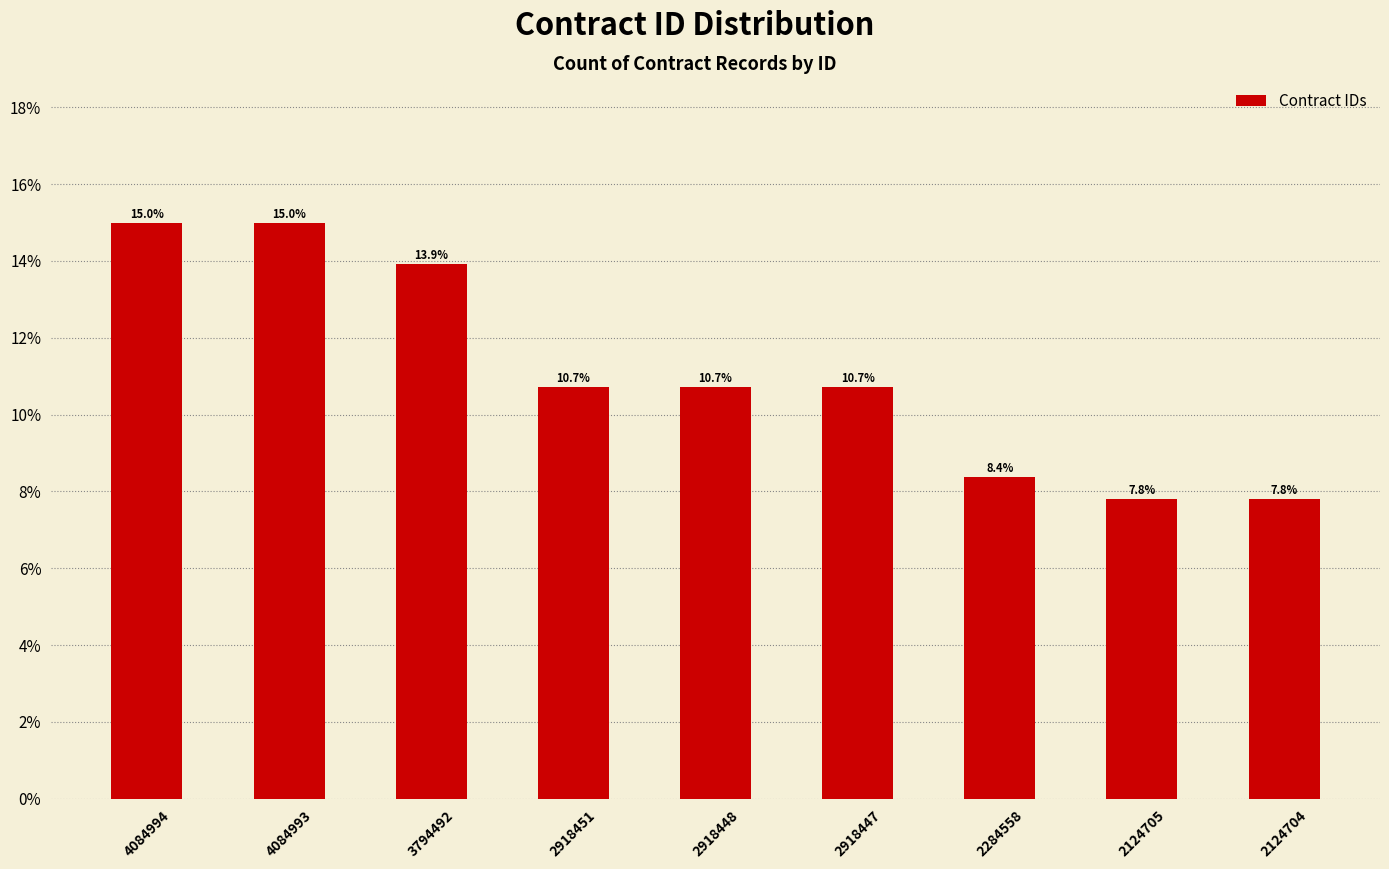

Count the number of categories in the chart.

9